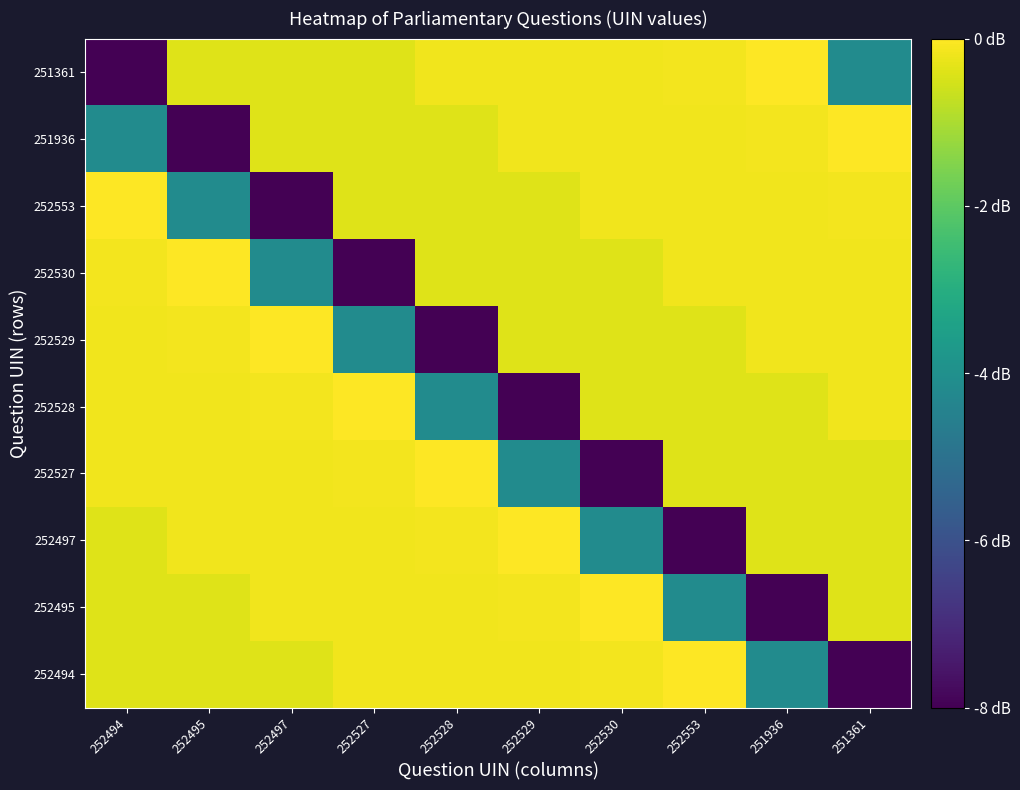

Between 252495 and 251936, which series saw the biggest shift?

251936